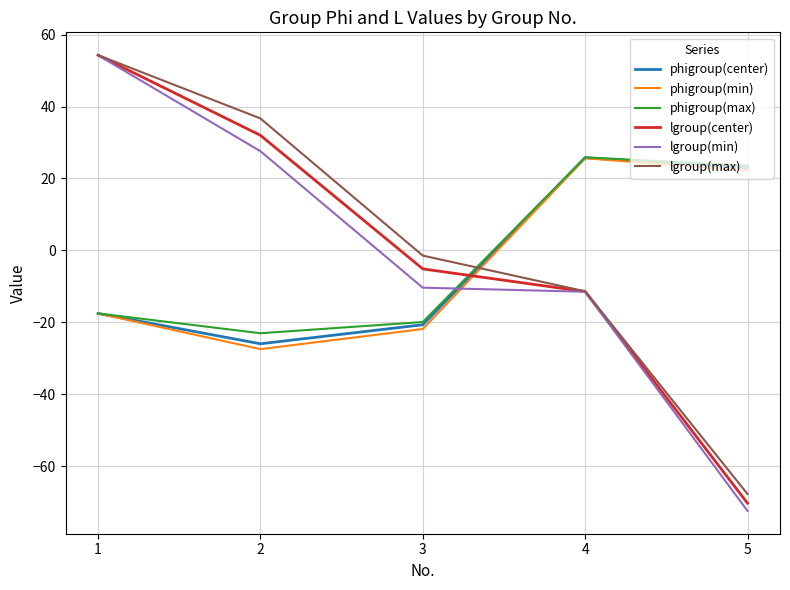

Which series changed the most between 2 and 3?

lgroup(max)